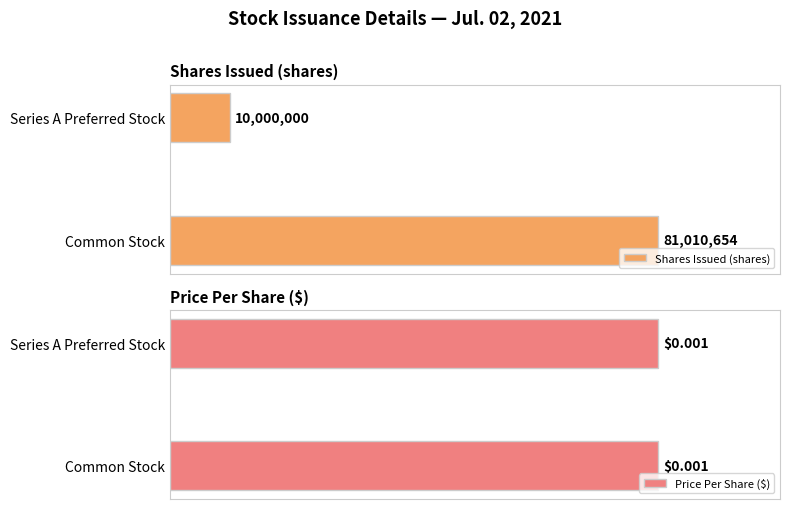

How many data points does each series have?

2